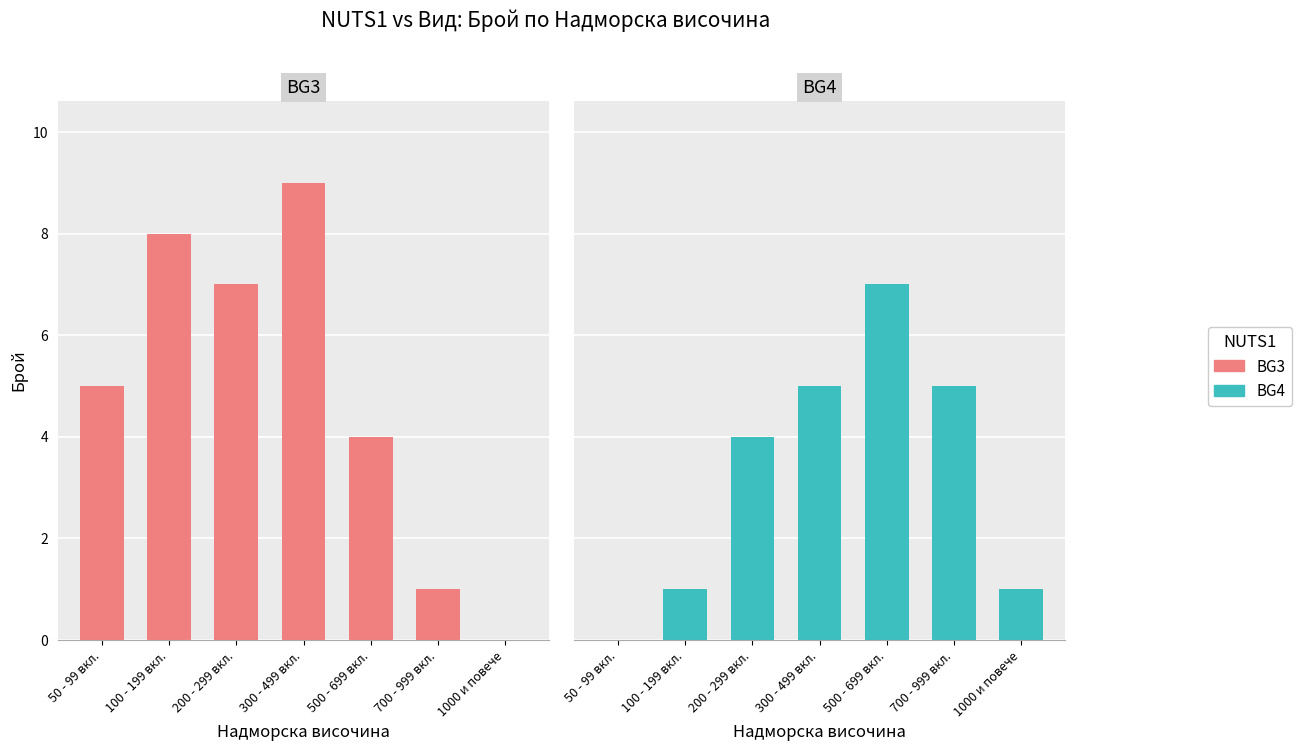

What is the total value across all series at 500 - 699 вкл.?

11